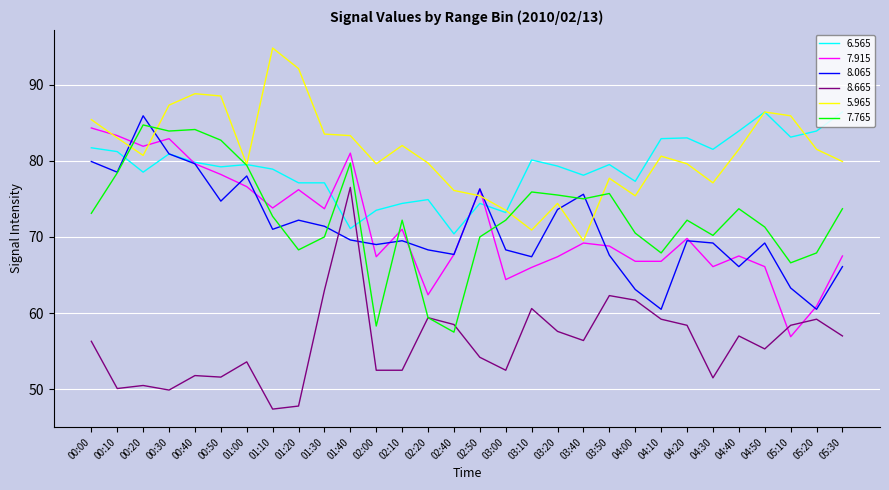

What are all the series names shown in the legend?

6.565, 7.915, 8.065, 8.665, 5.965, 7.765